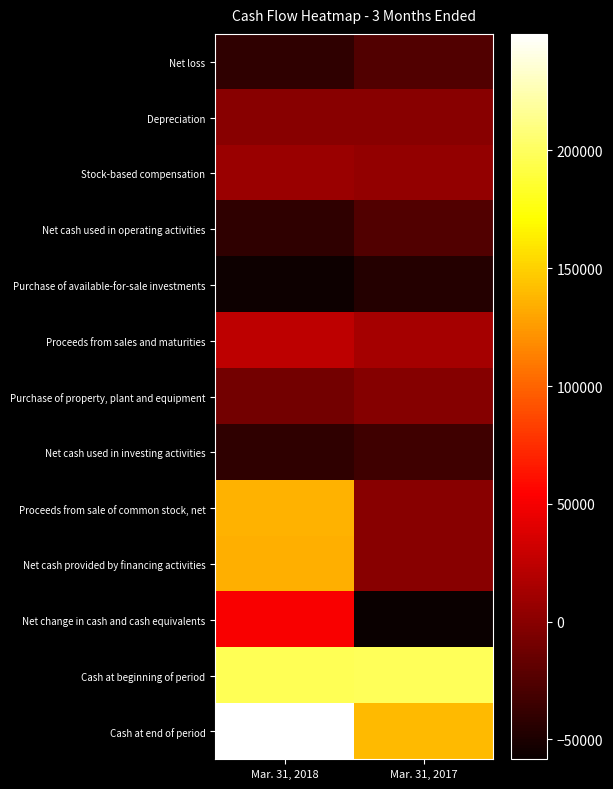

At which category does the chart reach its minimum across all series?

Mar. 31, 2017